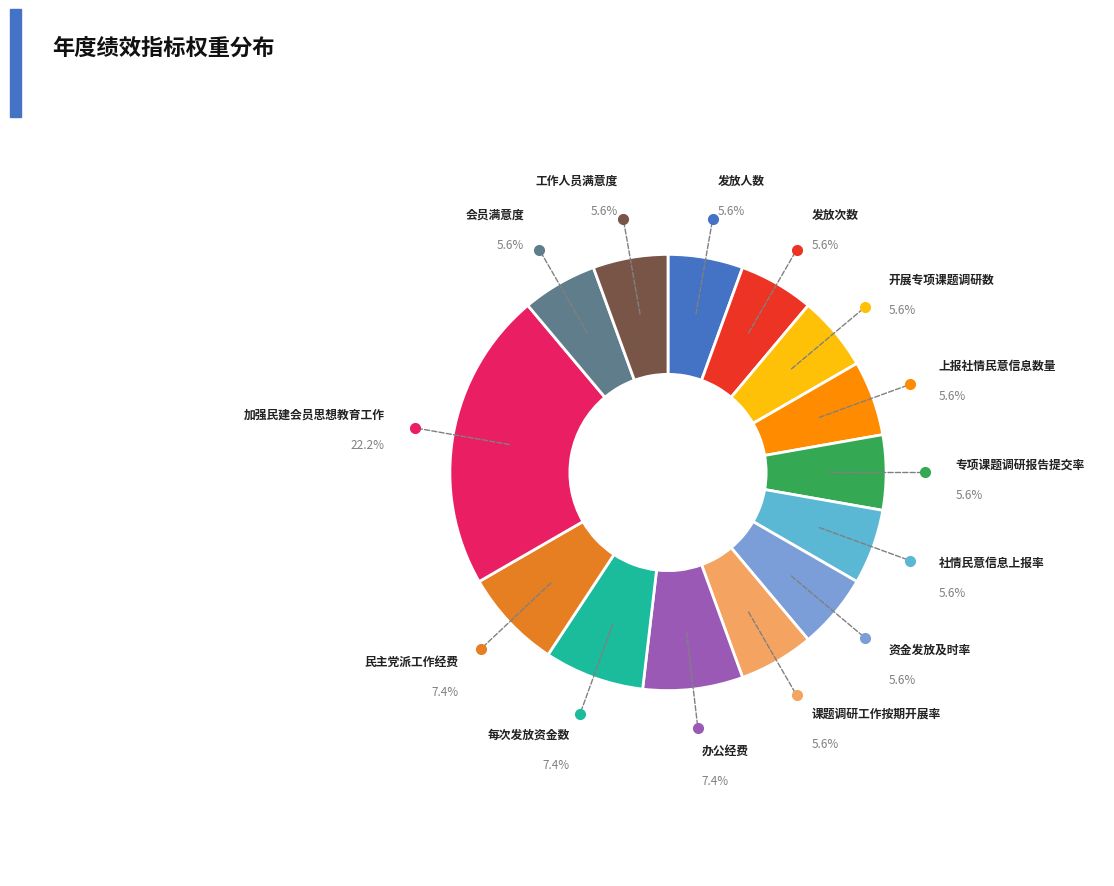

Is there any slice that represents more than half of the pie?

No